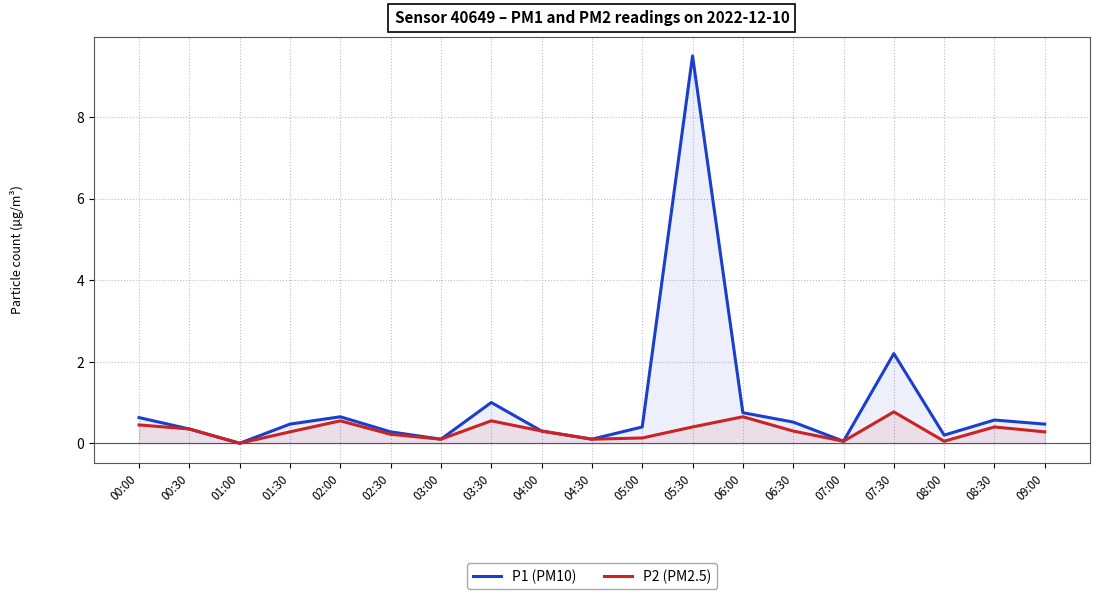

Reading right to left, extract all data points from this chart.

P1 (PM10): 09:00=0.5	08:30=0.6	08:00=0.2	07:30=2.2	07:00=0.1	06:30=0.5	06:00=0.8	05:30=9.5	05:00=0.4	04:30=0.1	04:00=0.3	03:30=1.0	03:00=0.1	02:30=0.3	02:00=0.7	01:30=0.5	01:00=0.0	00:30=0.3	00:00=0.6
P2 (PM2.5): 09:00=0.3	08:30=0.4	08:00=0.1	07:30=0.8	07:00=0.1	06:30=0.3	06:00=0.7	05:30=0.4	05:00=0.1	04:30=0.1	04:00=0.3	03:30=0.6	03:00=0.1	02:30=0.2	02:00=0.6	01:30=0.3	01:00=0.0	00:30=0.3	00:00=0.5